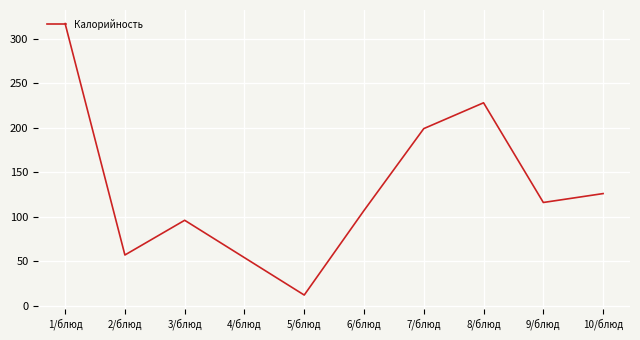

Which category has the lowest value across all series?

5/блюд